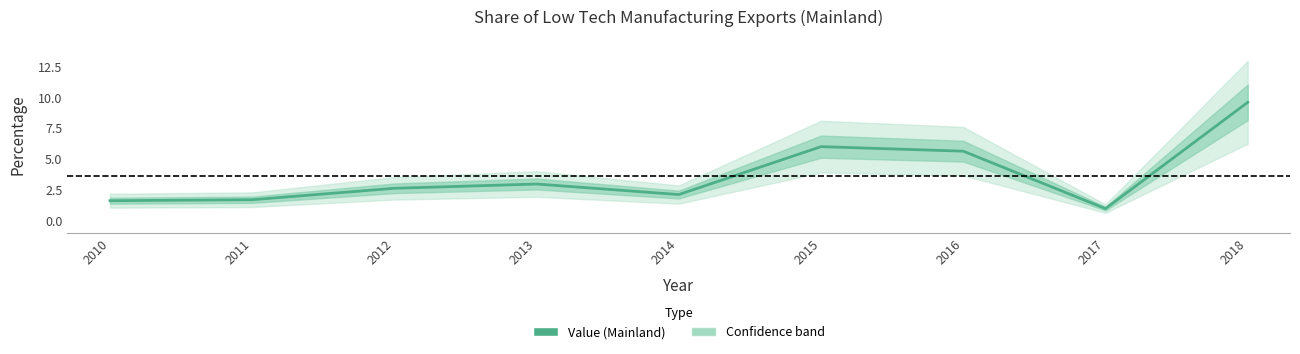

Rank the categories by value from lowest to highest.

2017, 2010, 2011, 2014, 2012, 2013, 2016, 2015, 2018